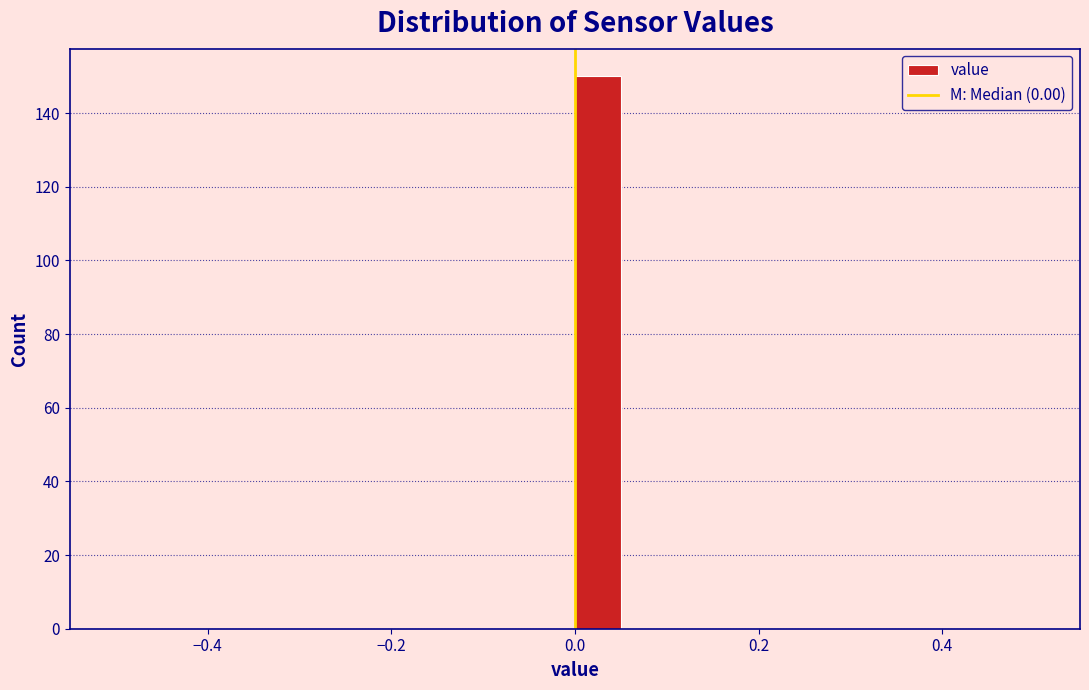

Around what value on the x-axis is the tallest bar? Give the approximate position of its centre, as read against the axis.

0.02